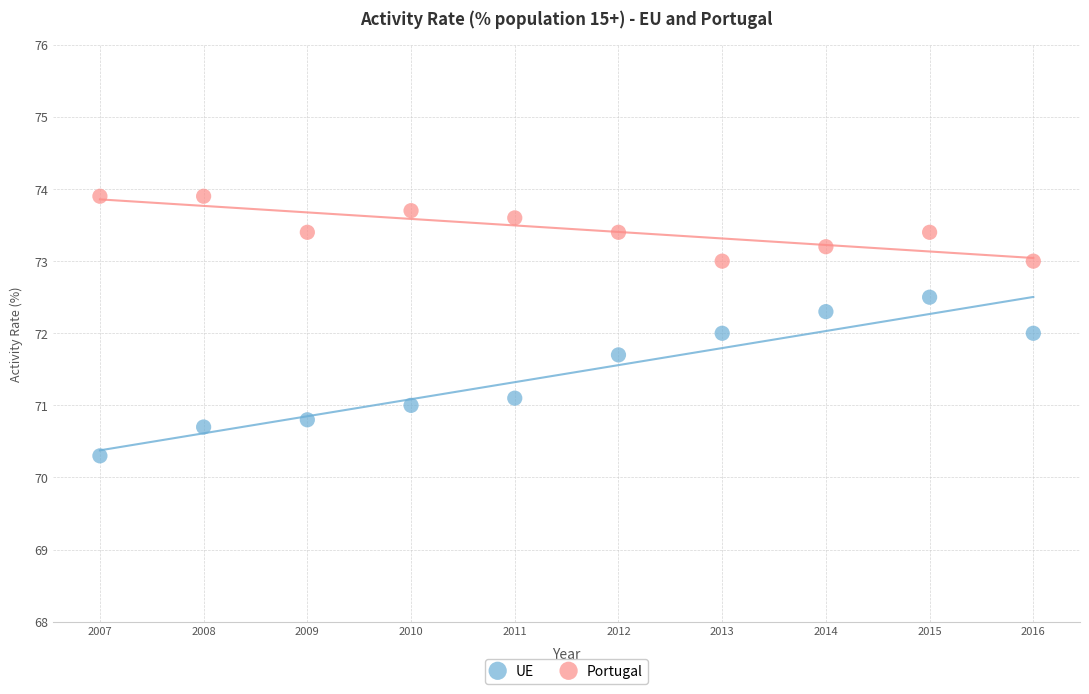

What are all the series names shown in the legend?

UE, Portugal